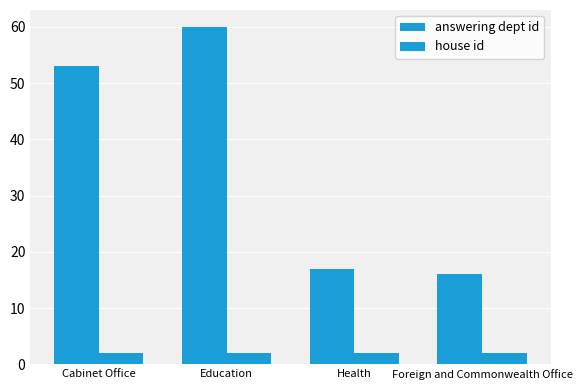

At which label is house id closest to 2?

Cabinet Office